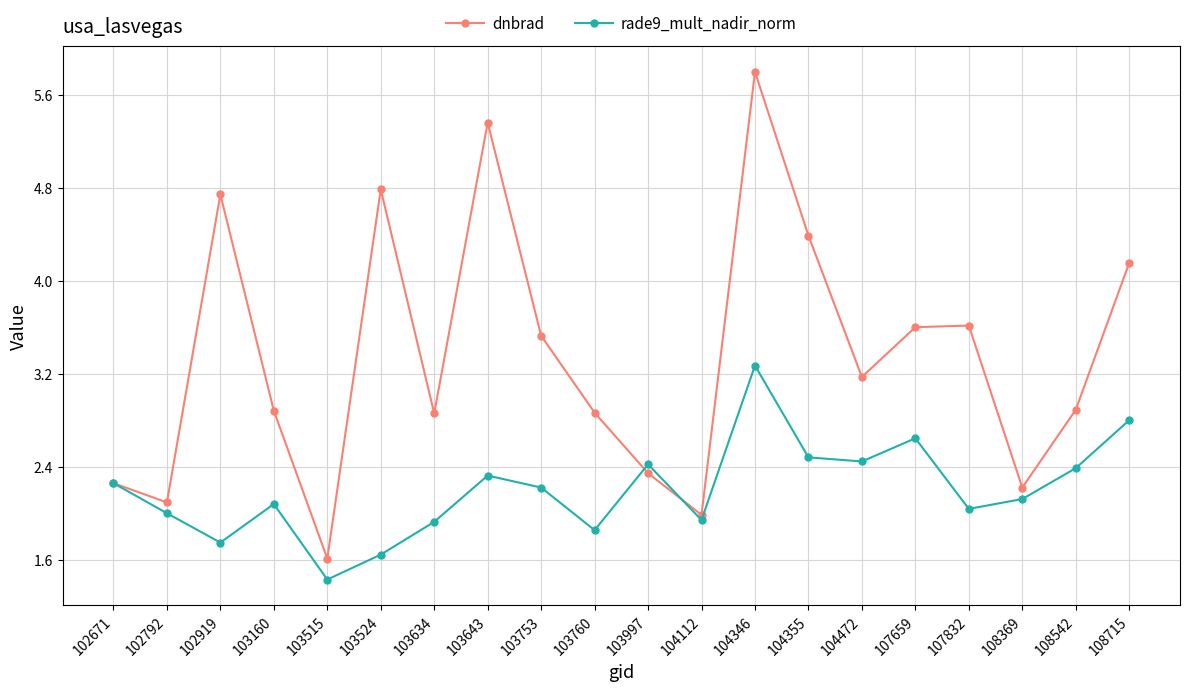

The rade9_mult_nadir_norm series shows 2.4 at 108542. True or false?

True